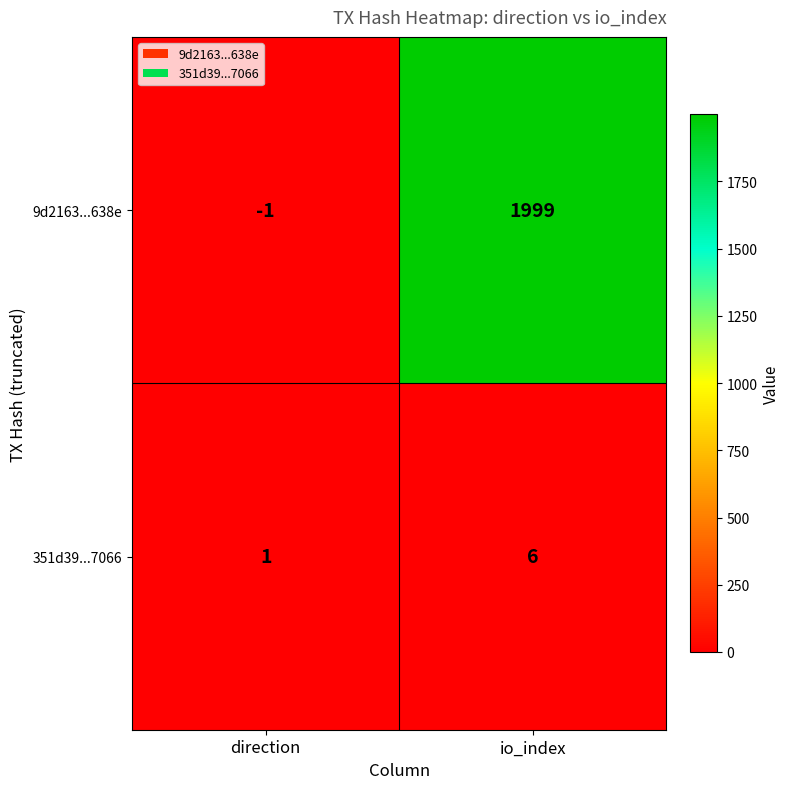

Which label corresponds to the smallest value in the chart?

direction